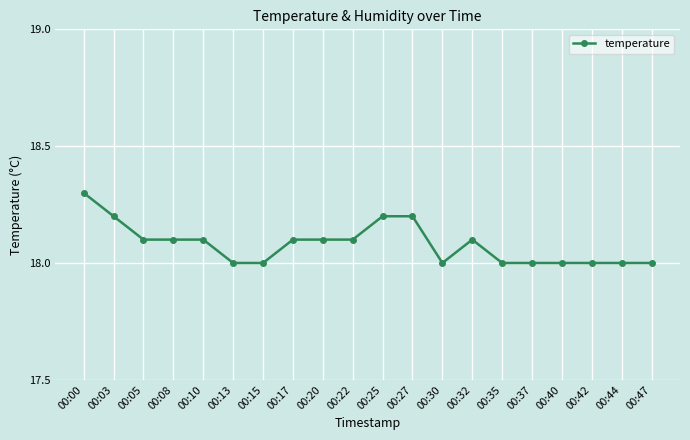

Count the number of data series in this chart.

1